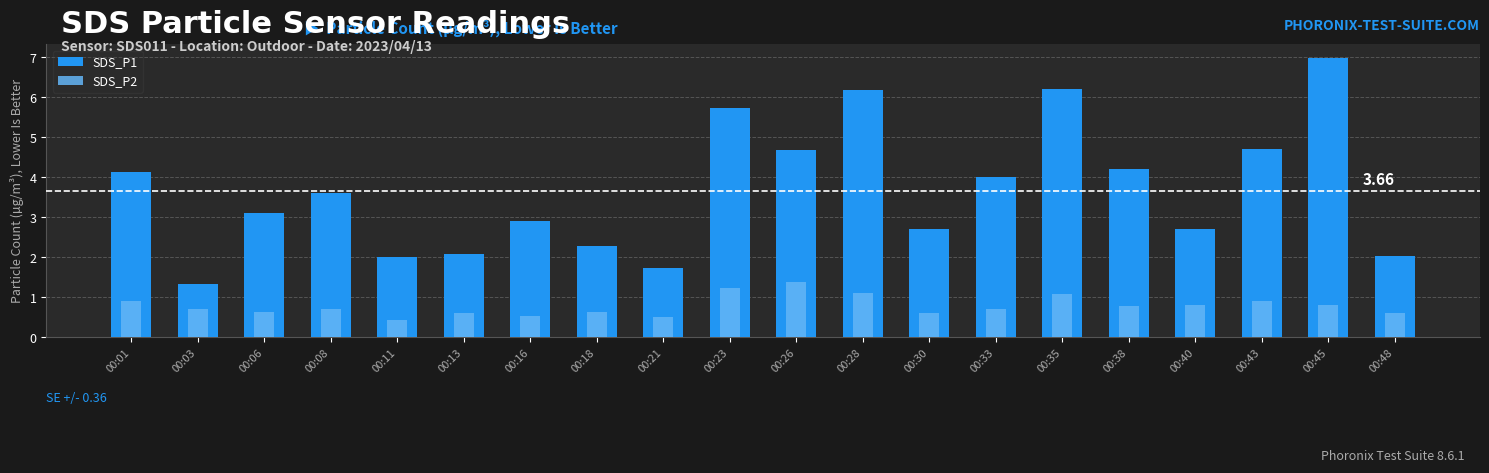

List the series in order of their peak value, lowest first.

SDS_P2, SDS_P1